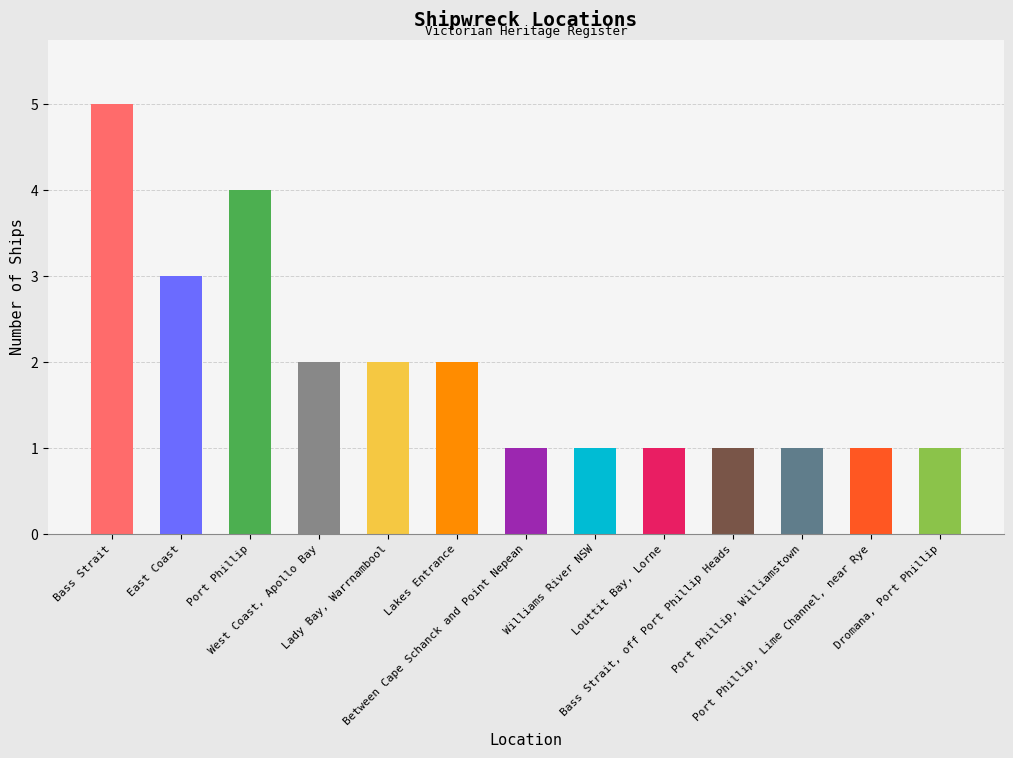

What is the greatest value displayed?

5